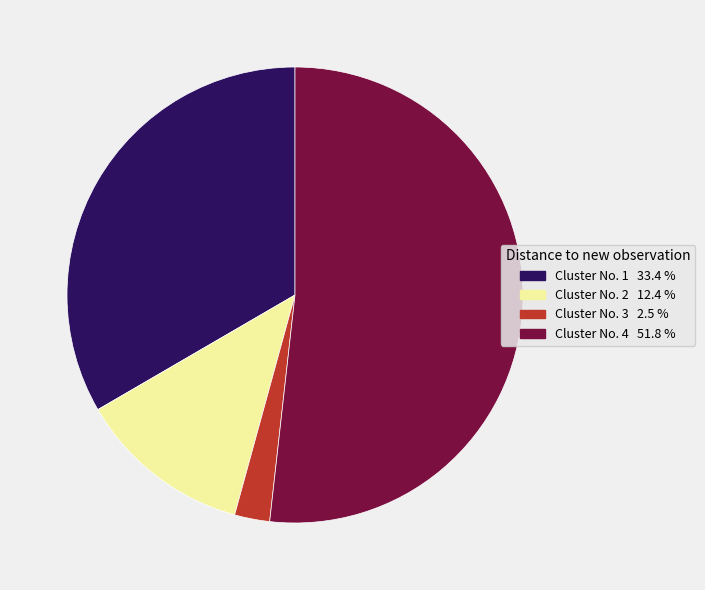

Which has a higher value, Cluster No. 2 or Cluster No. 1?

Cluster No. 1